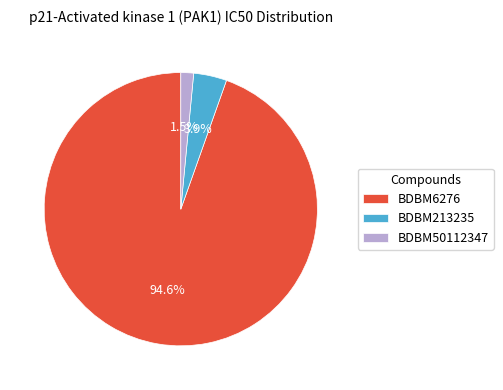

Which slice is the smallest?

BDBM50112347